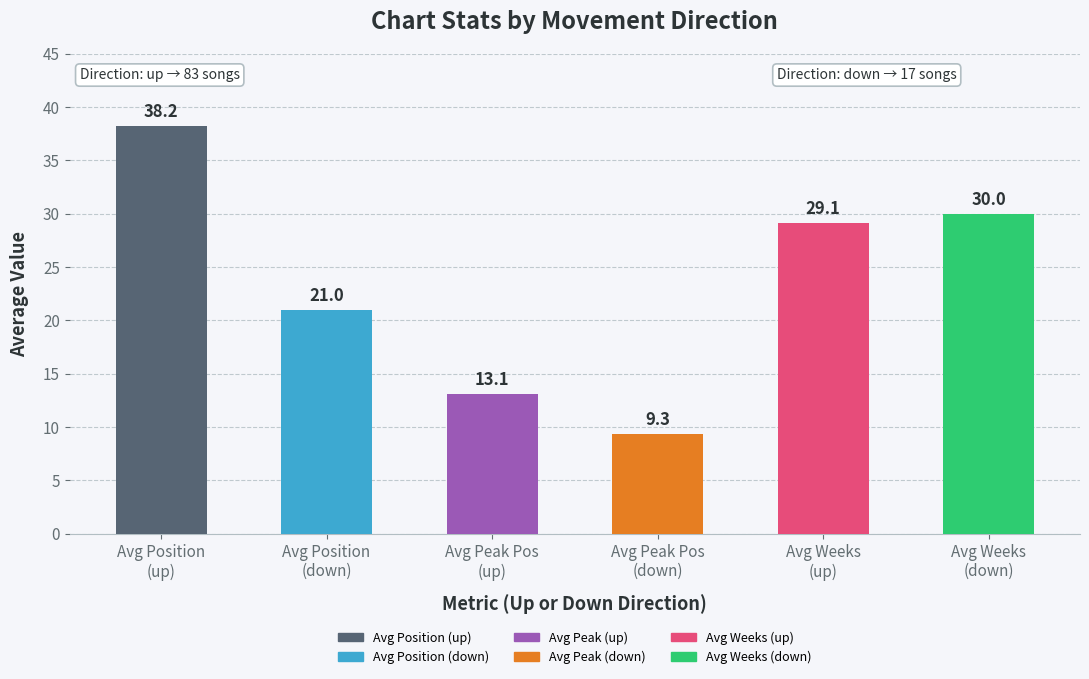

What is the smallest value displayed?

9.3